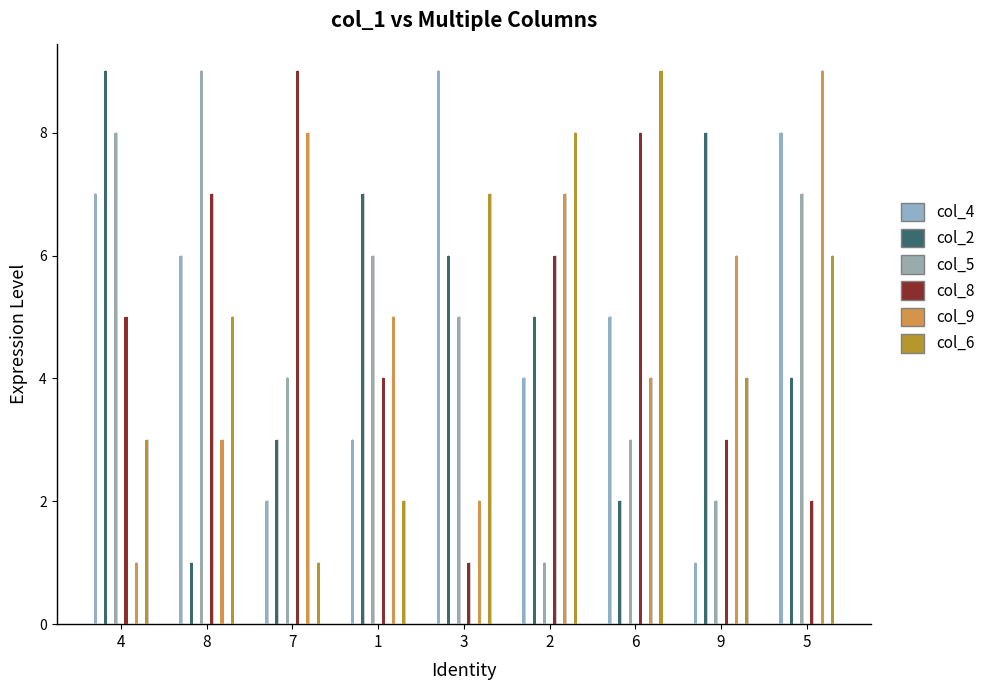

What position from the right is 5?

1